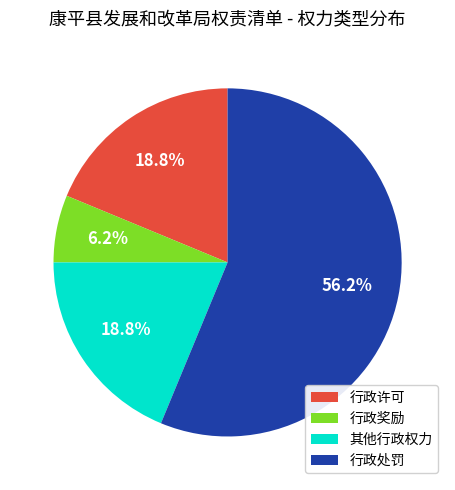

Count the number of slices in the pie.

4